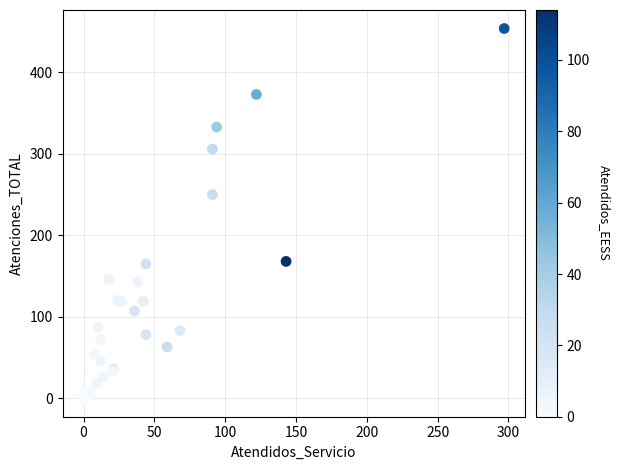

What Y value in the scatter plot is closest to 227?

250